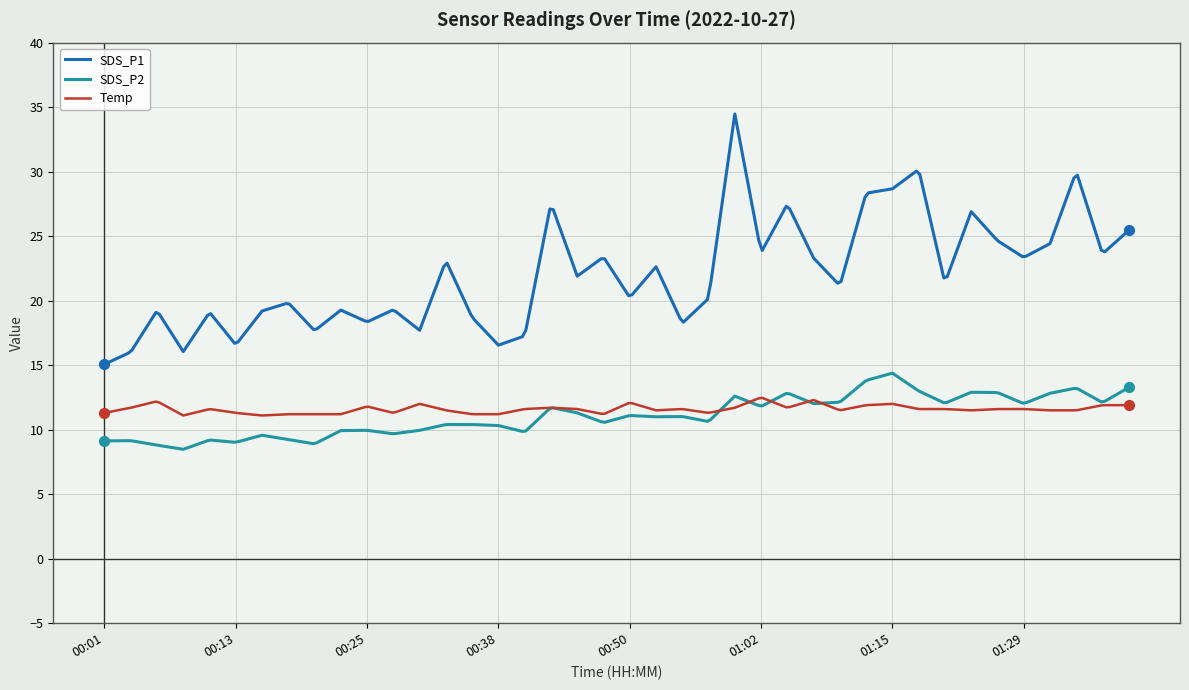

True or false: SDS_P1 and Temp cross at least once.

False